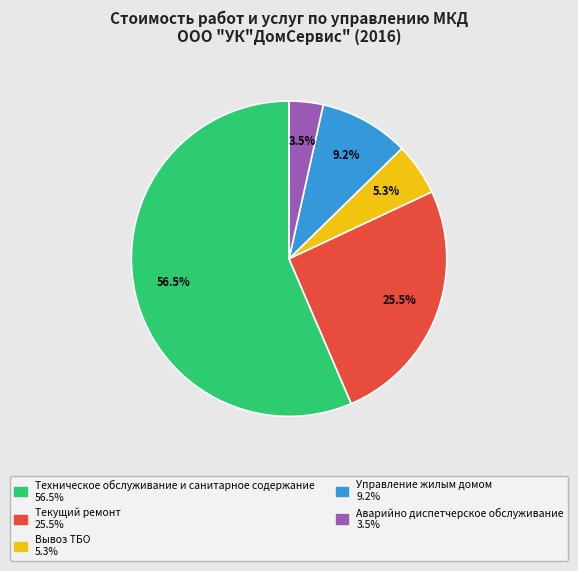

To the nearest percent, what is the difference between the largest and smallest slice percentages?

53%